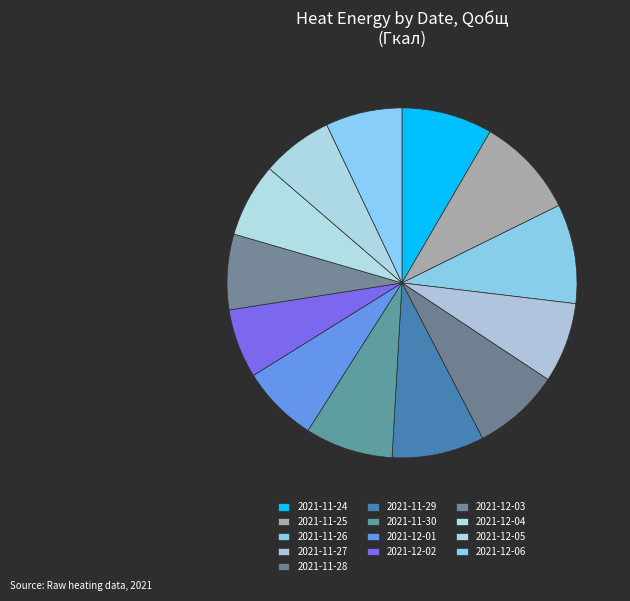

Is the sum of 2021-11-27 and 2021-12-06 greater than half?

No